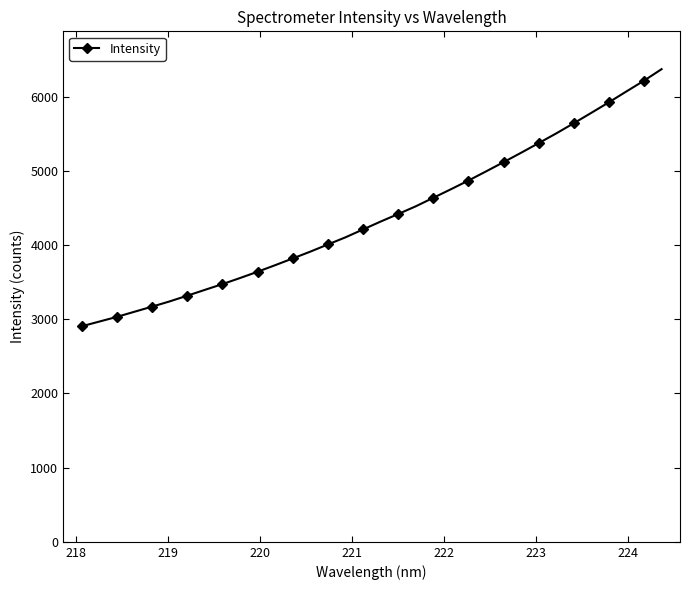

What is the minimum value shown in the chart?

2905.4